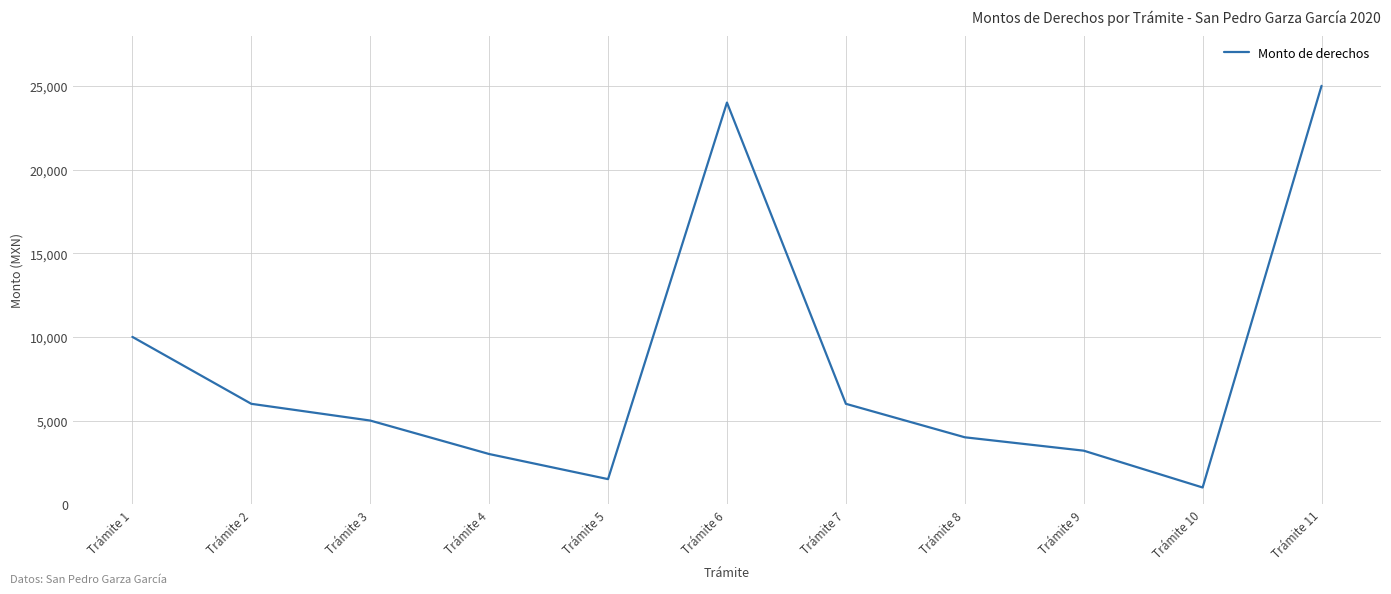

Count the number of categories in the chart.

11